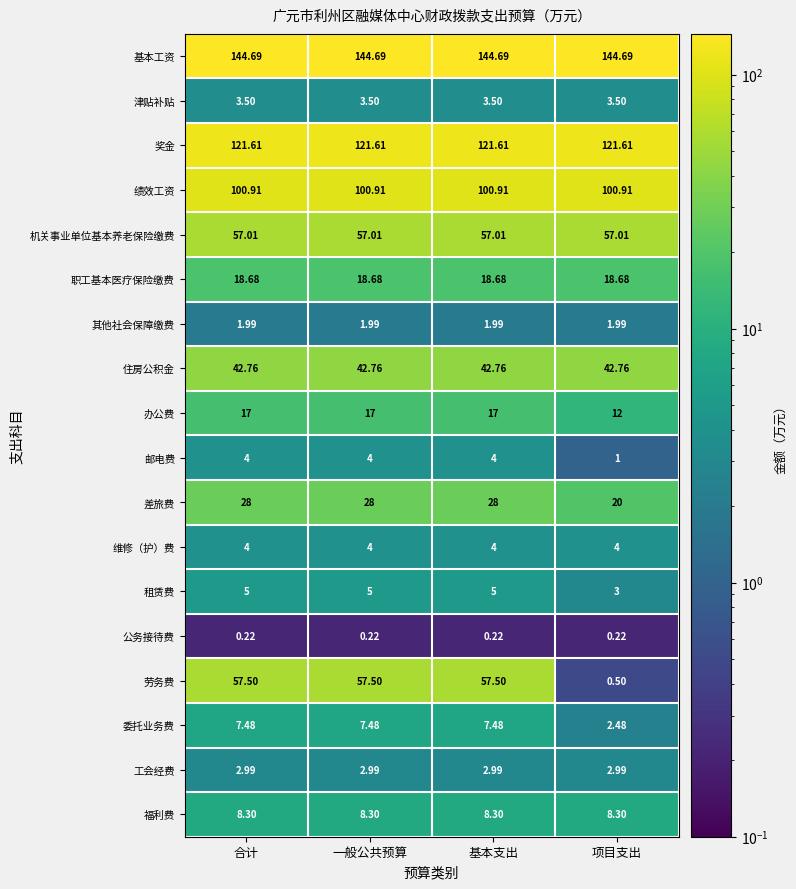

Is the value of 职工基本医疗保险缴费 at 基本支出 greater than the value of 维修（护）费 at 合计?

Yes